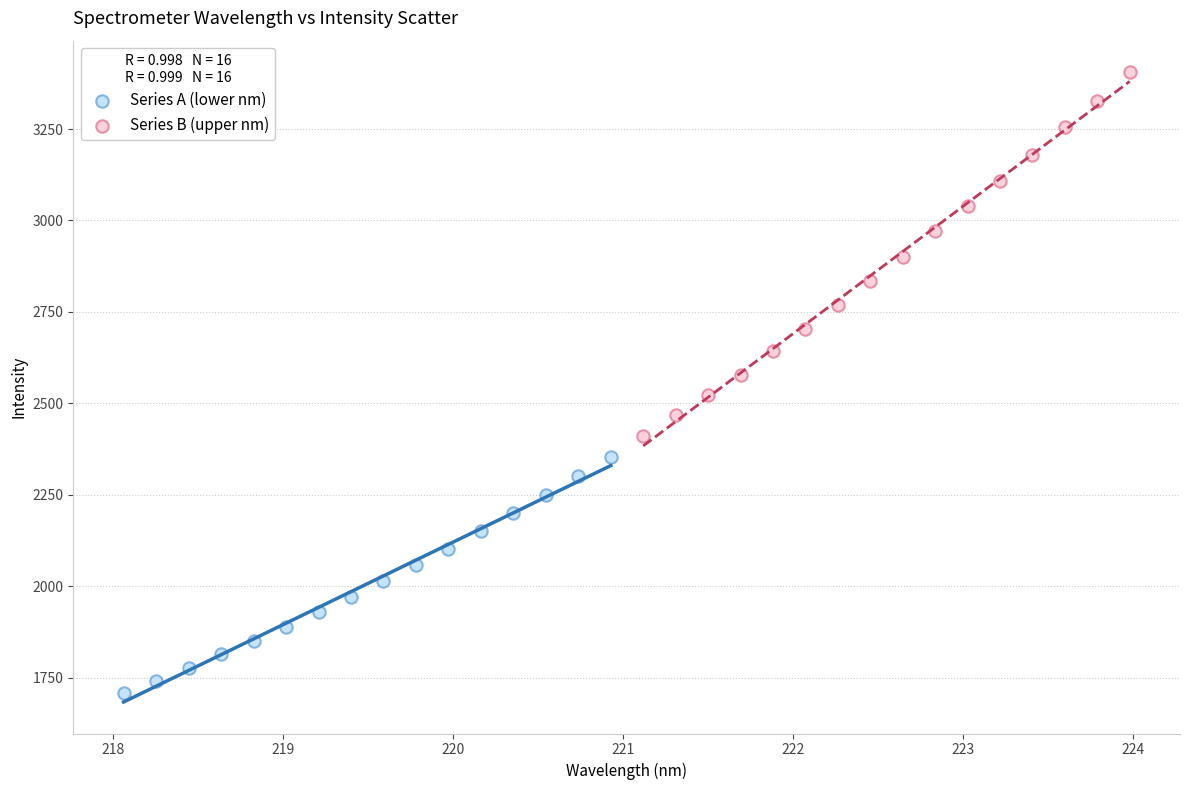

What are all the series names shown in the legend?

Series A (lower nm), Series B (upper nm)